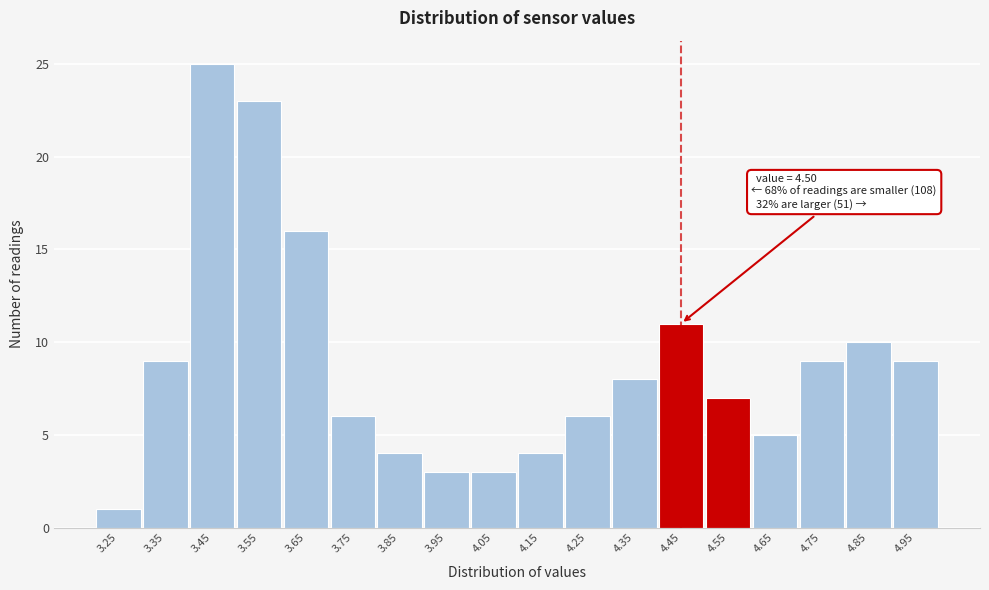

Over which range of the x-axis is the bar tallest?

3.4 to 3.5